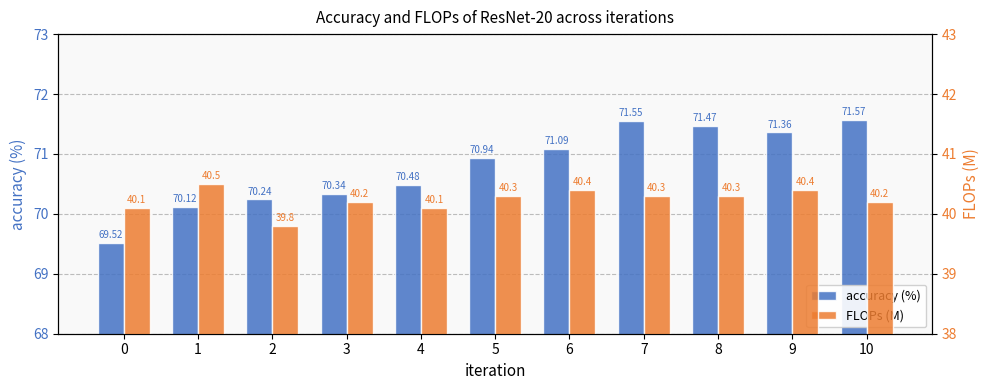

What are all the series names shown in the legend?

accuracy (%), FLOPs (M)